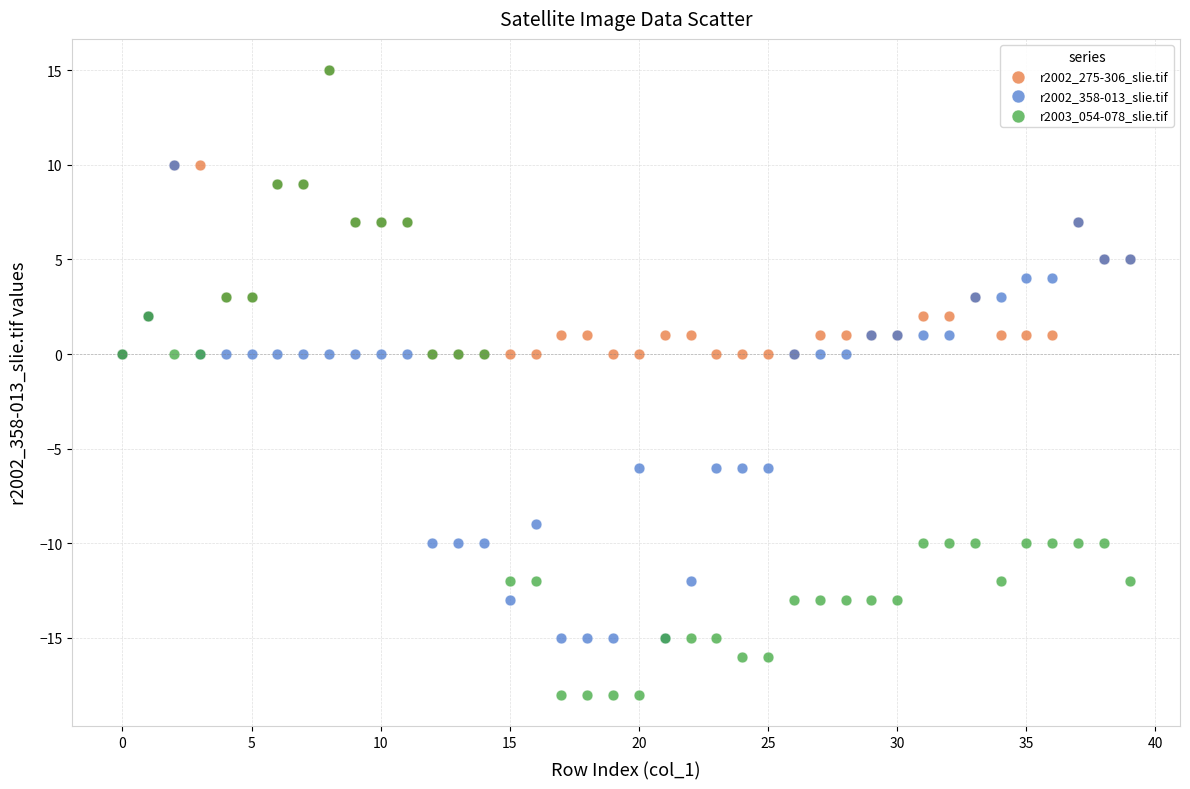

What are all the series names shown in the legend?

r2002_275-306_slie.tif, r2002_358-013_slie.tif, r2003_054-078_slie.tif